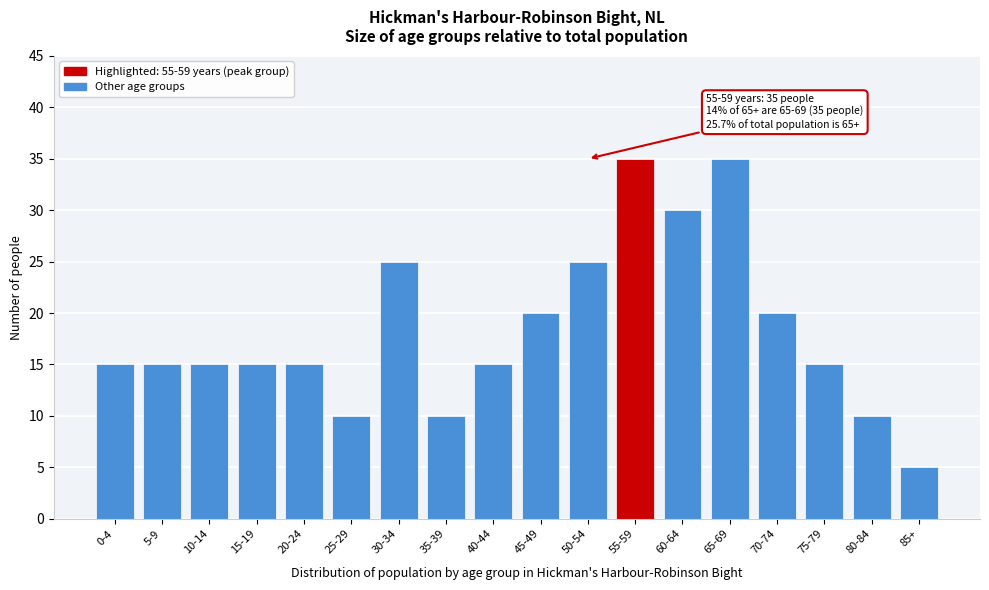

Reading left to right, list all the values displayed in this chart.

0-4=15	5-9=15	10-14=15	15-19=15	20-24=15	25-29=10	30-34=25	35-39=10	40-44=15	45-49=20	50-54=25	55-59=35	60-64=30	65-69=35	70-74=20	75-79=15	80-84=10	85+=5